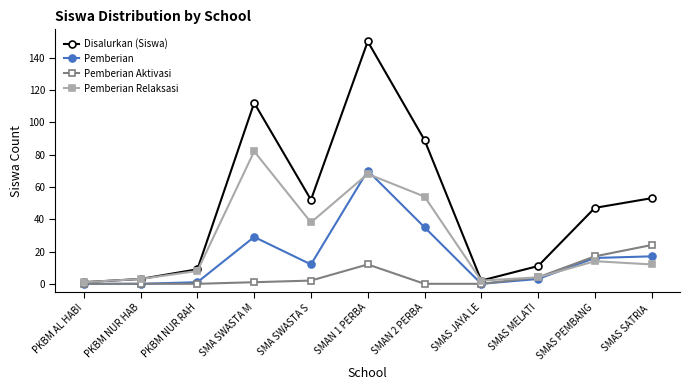

List the series in order of their overall mean, highest first.

Disalurkan (Siswa), Pemberian Relaksasi, Pemberian, Pemberian Aktivasi